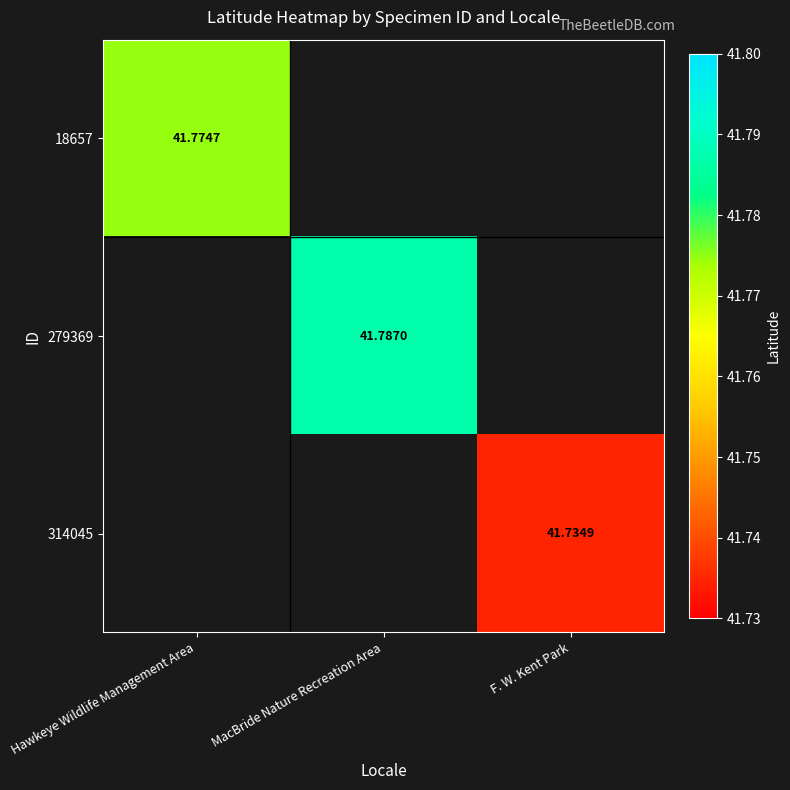

Is the value of 314045 at F. W. Kent Park greater than the value of 279369 at MacBride Nature Recreation Area?

No